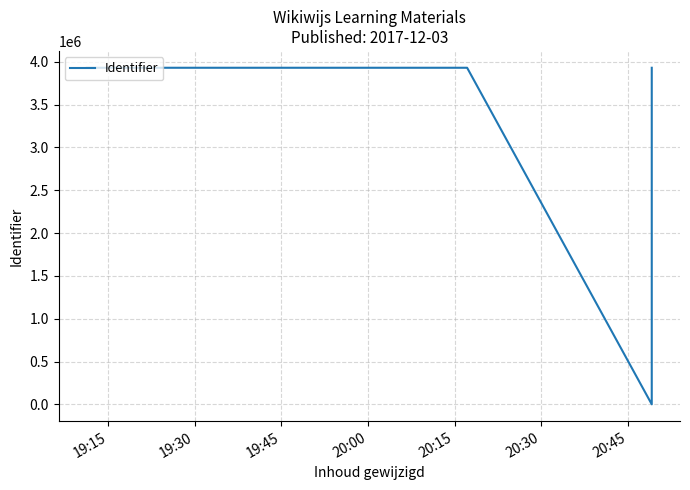

The value at 20:00 is 1614877. True or false?

False